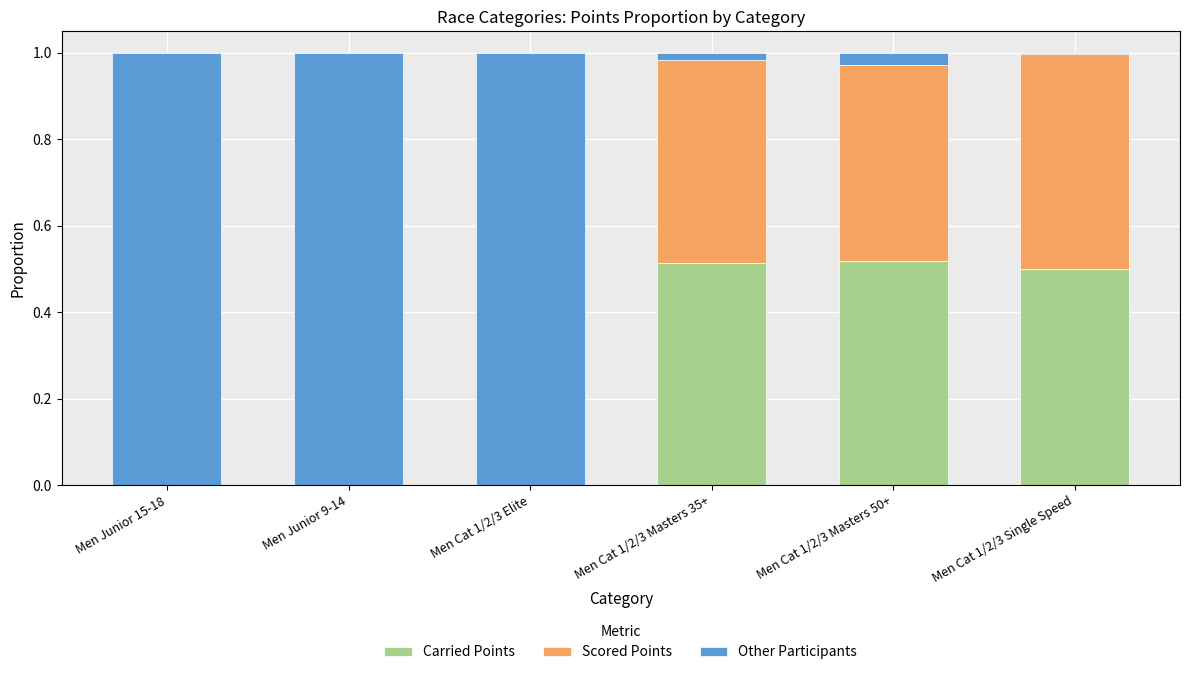

What is the sum of all Carried Points values?

1.5